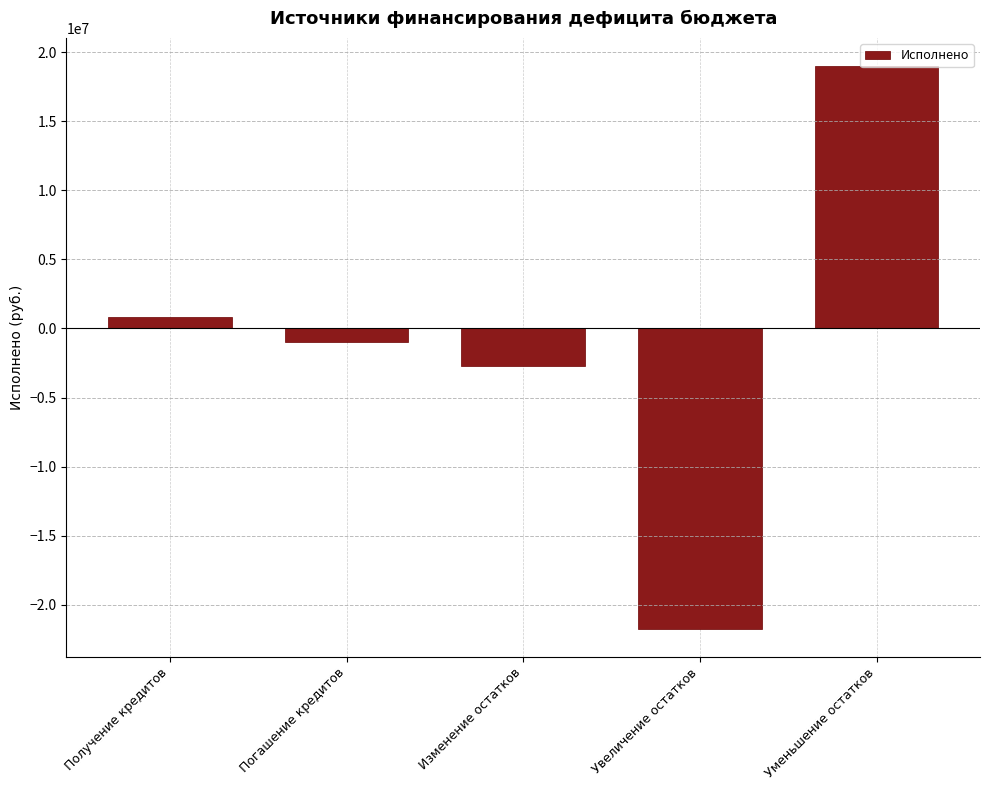

Rank the categories by value from lowest to highest.

Увеличение остатков, Изменение остатков, Погашение кредитов, Получение кредитов, Уменьшение остатков